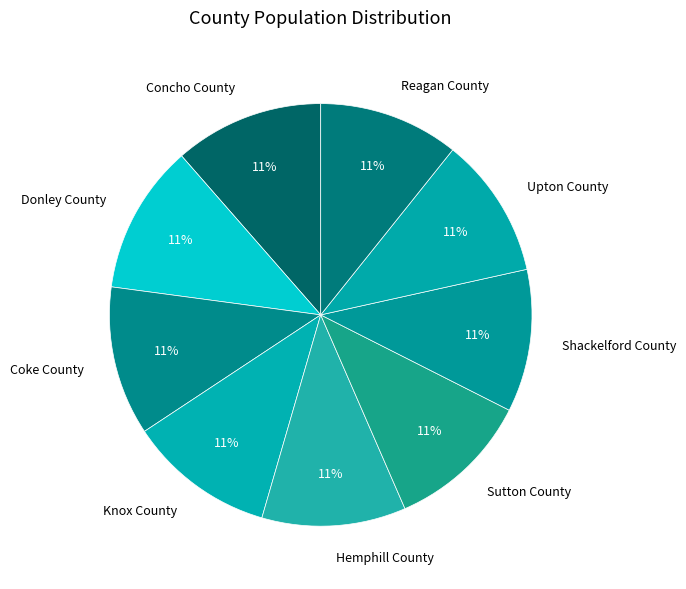

Is Coke County the majority of the pie?

No